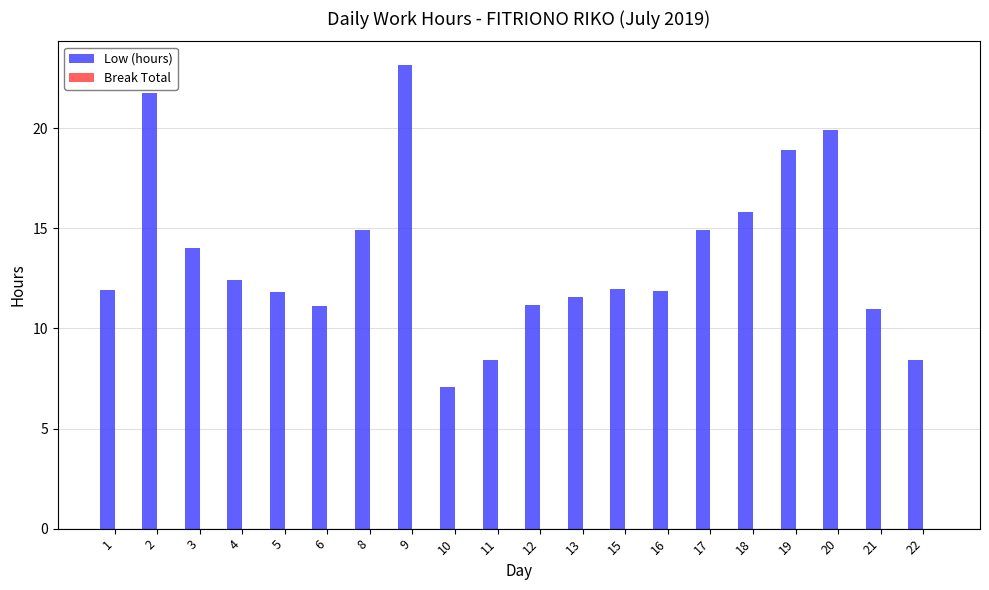

The value at 1 is 15.9. True or false?

False